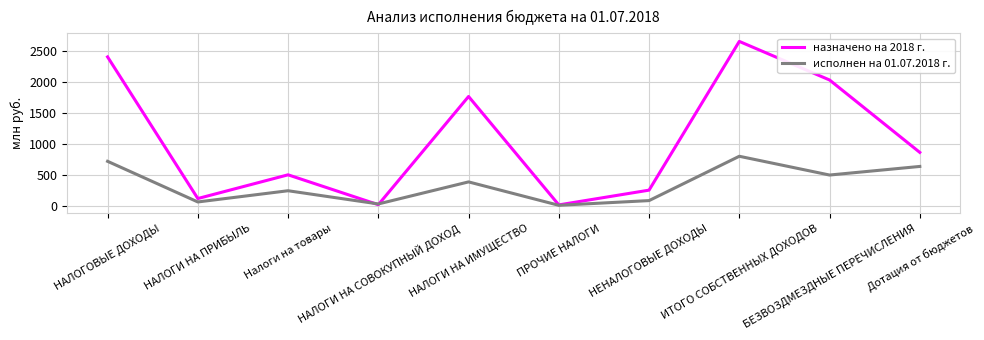

List the series in order of their overall mean, lowest first.

исполнен на 01.07.2018 г., назначено на 2018 г.